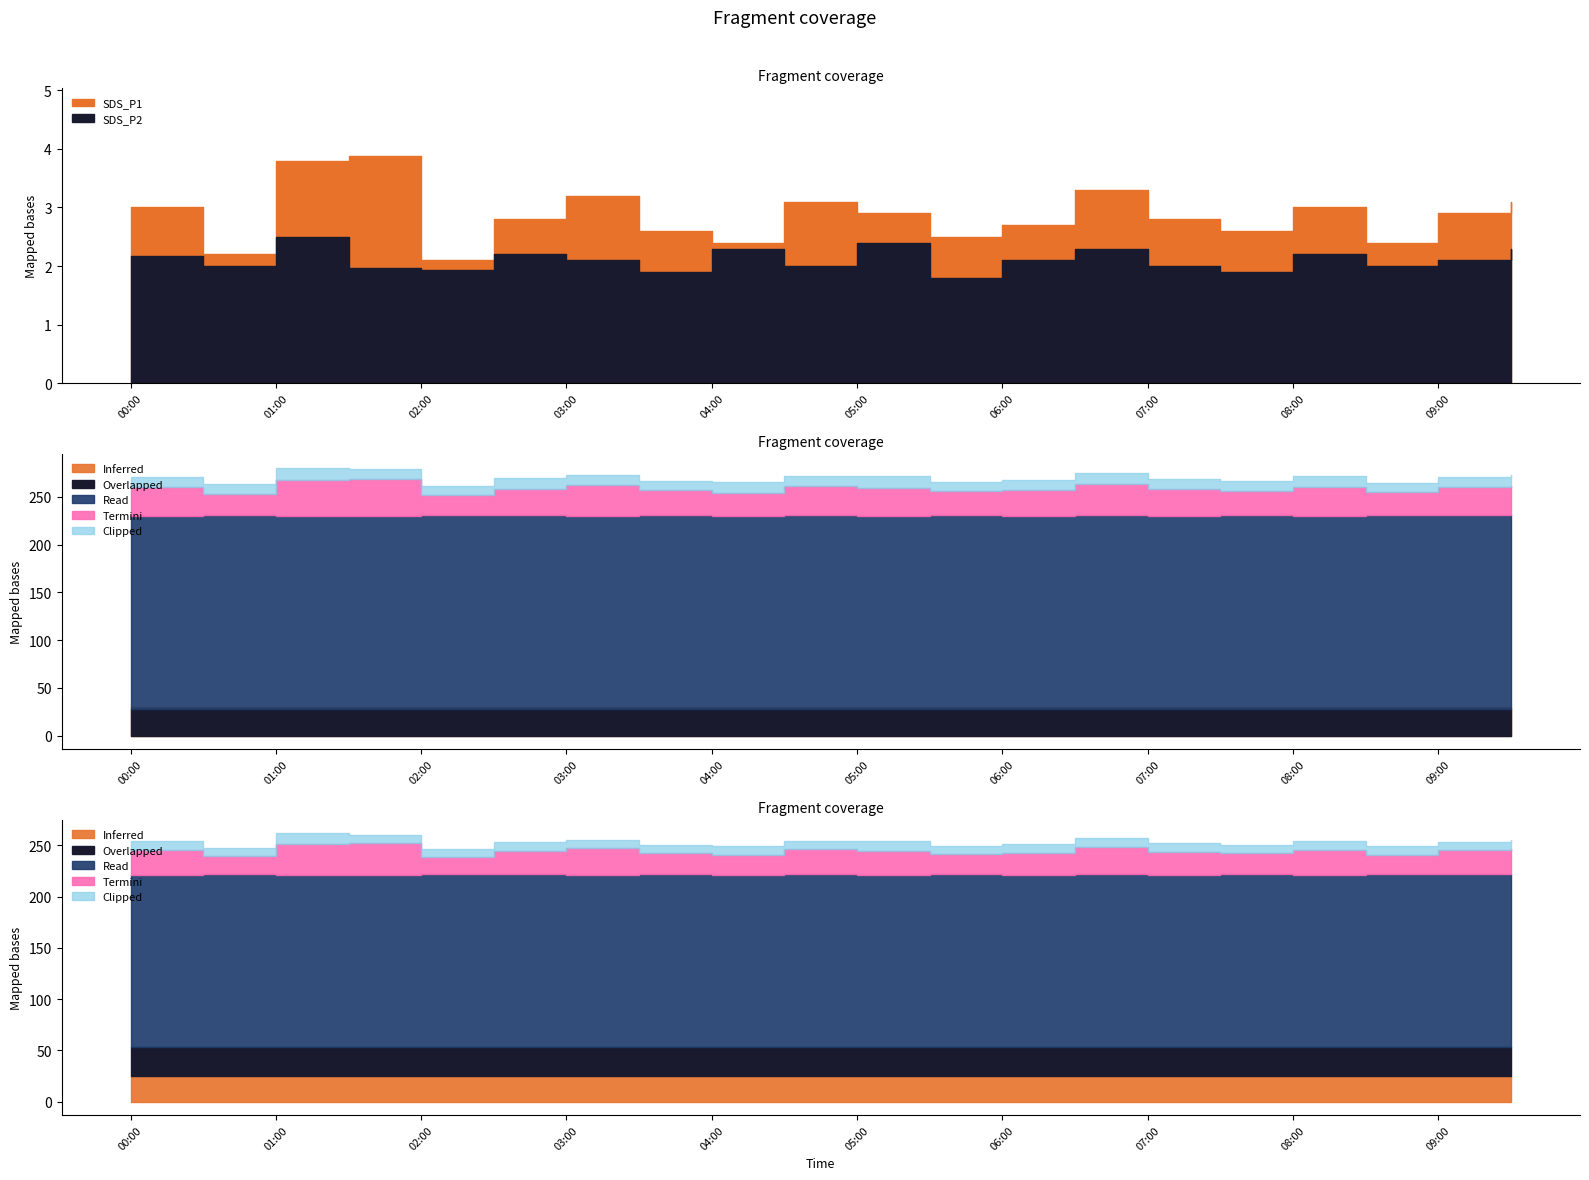

How many lines are shown in the chart?

5